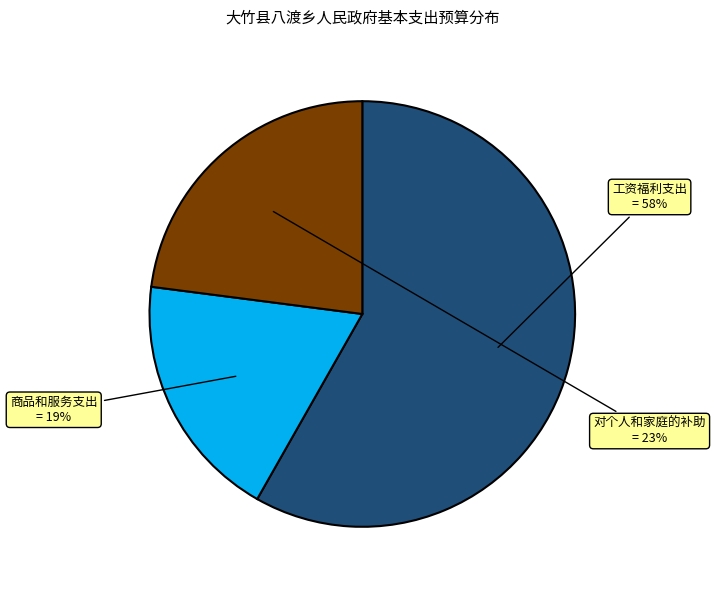

Is there any slice that represents more than half of the pie?

Yes